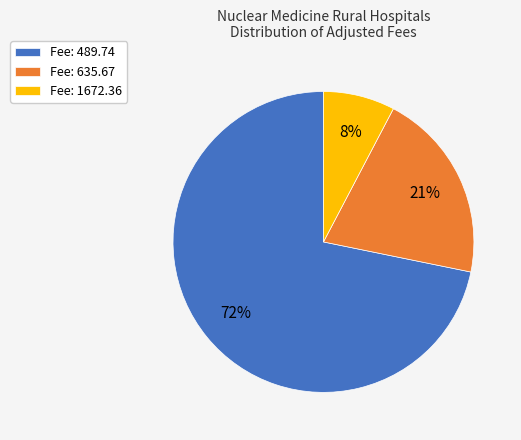

How many slices are in this pie chart?

3